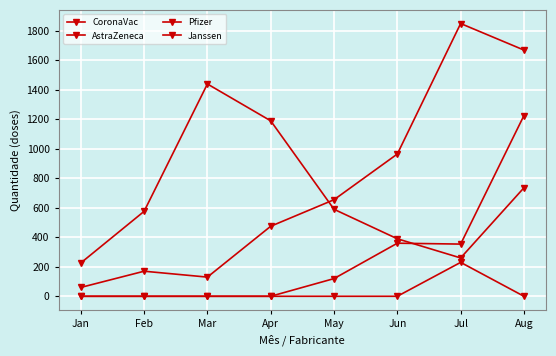

The value of CoronaVac at Jul is 451. True or false?

False